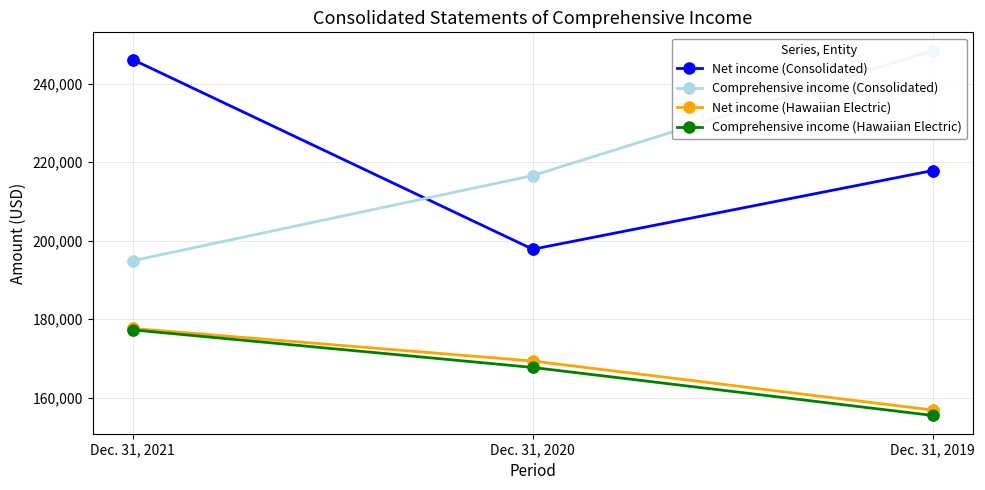

Is the value of Comprehensive income (Hawaiian Electric) at Dec. 31, 2020 greater than the value of Comprehensive income (Consolidated) at Dec. 31, 2019?

No